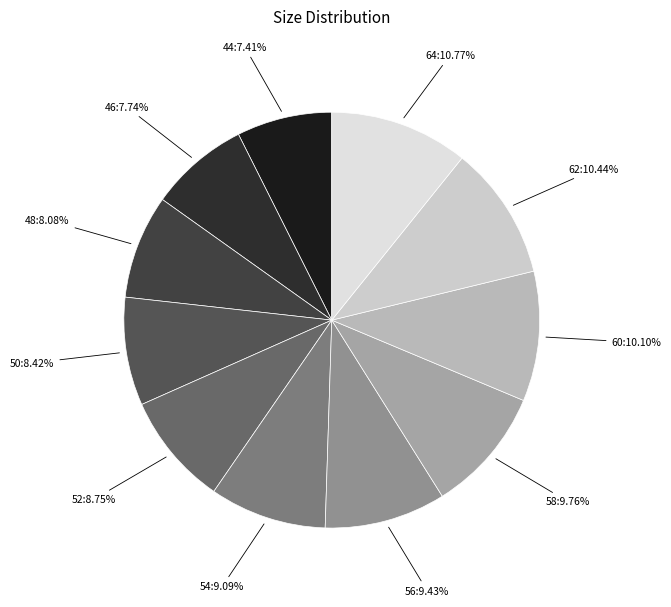

To the nearest percent, what portion does 44 represent?

7%